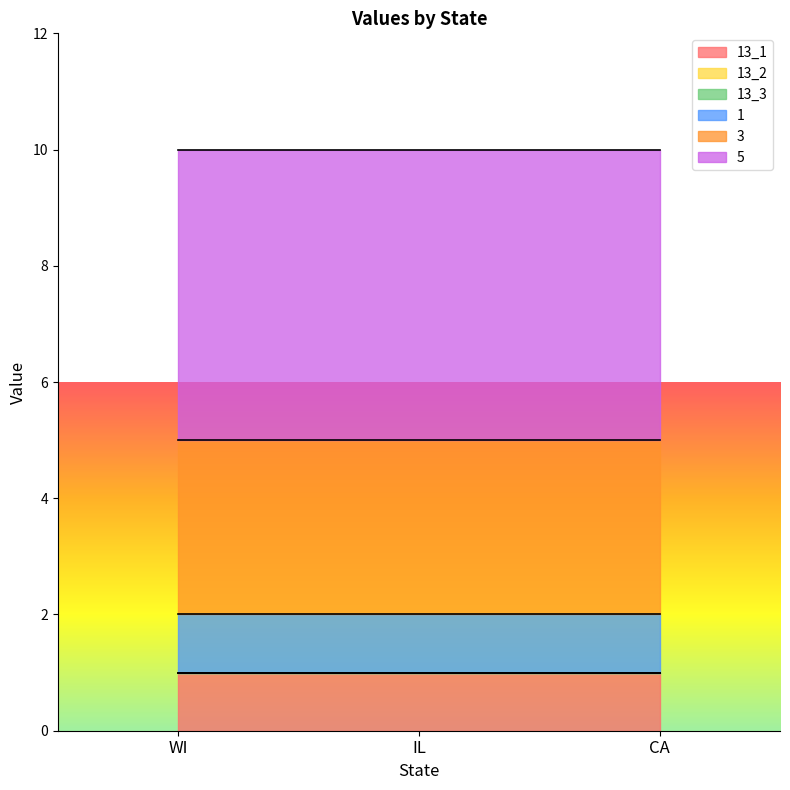

At which category does the chart reach its peak across all series?

WI